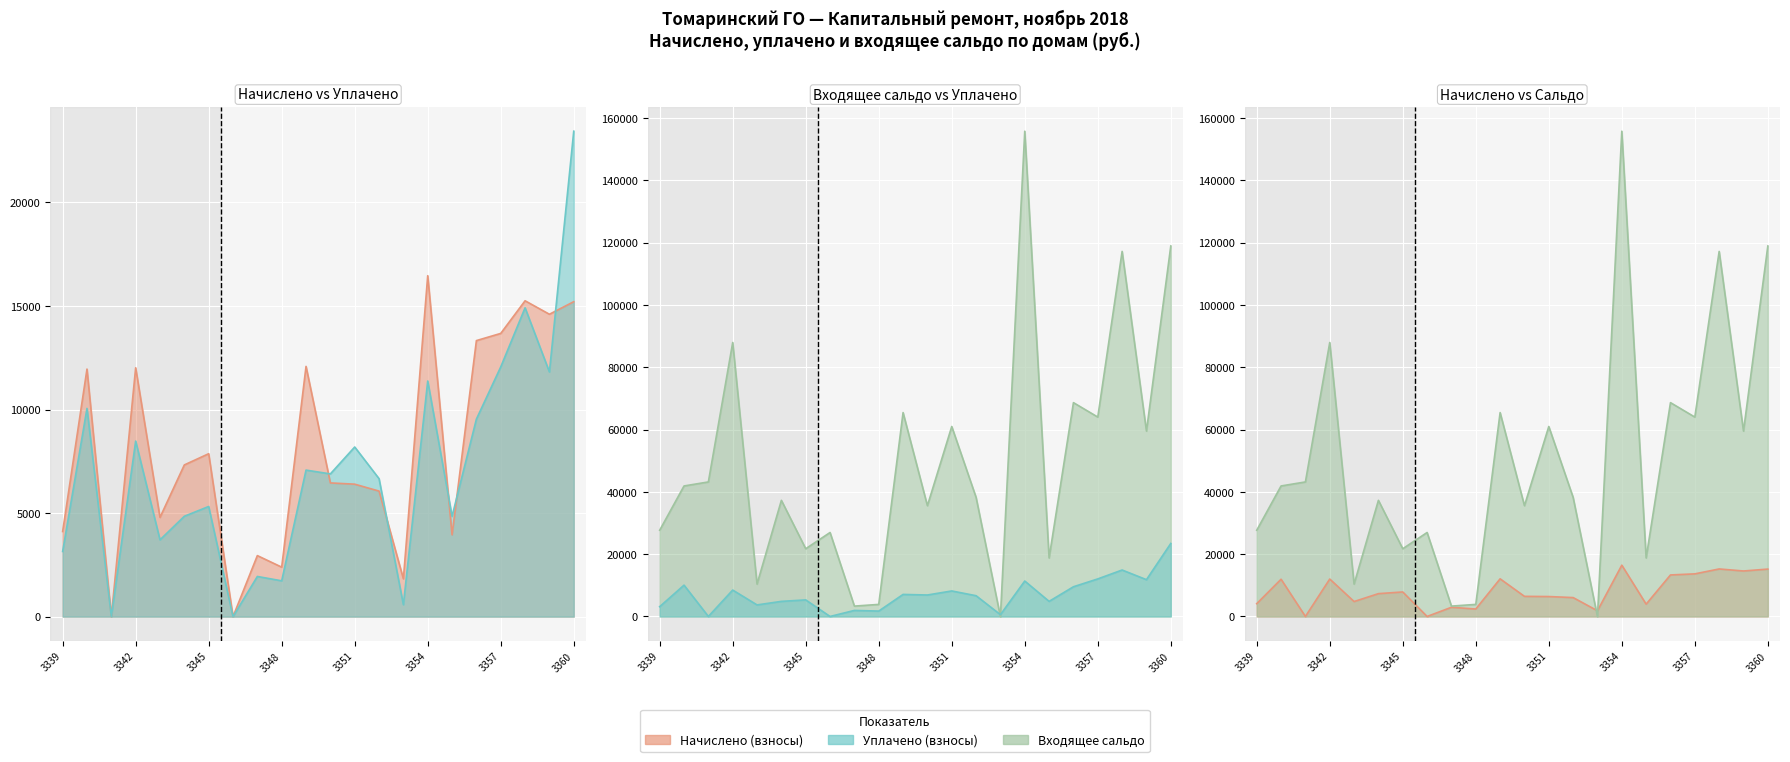

What is the value of the Входящее сальдо (осн. долг) point at the 13th from the left?

60990.8